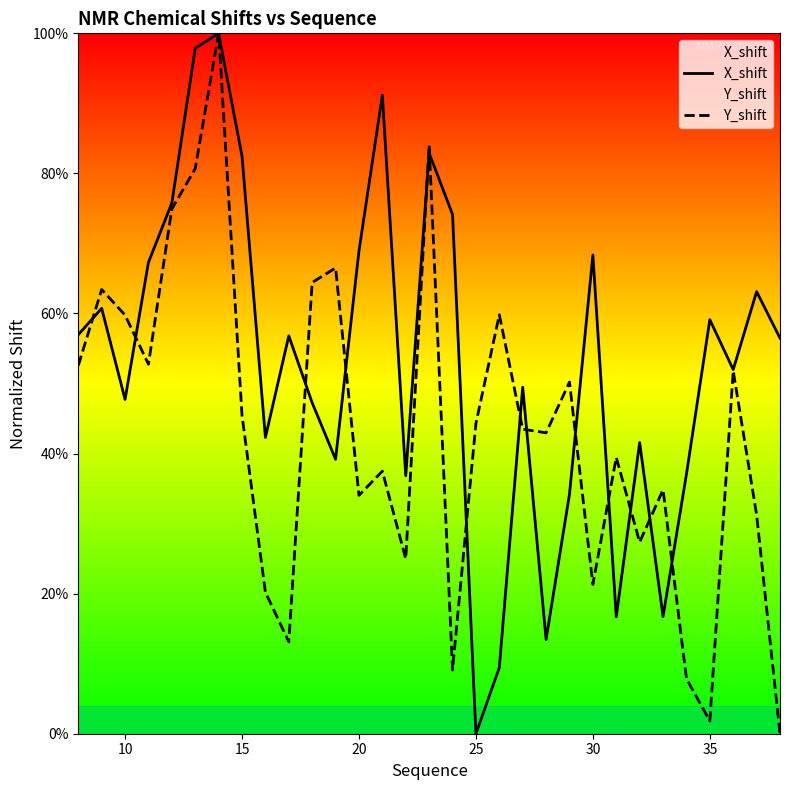

Is it true that Y_shift equals 66.0 at 25?

False